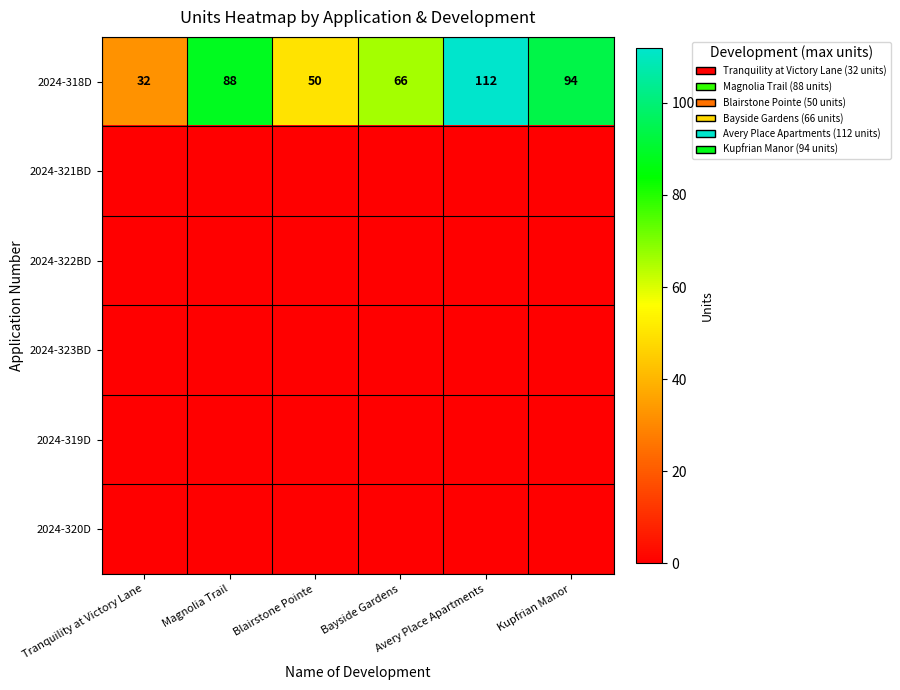

How many values in the 2024-318D series are below 88?

3